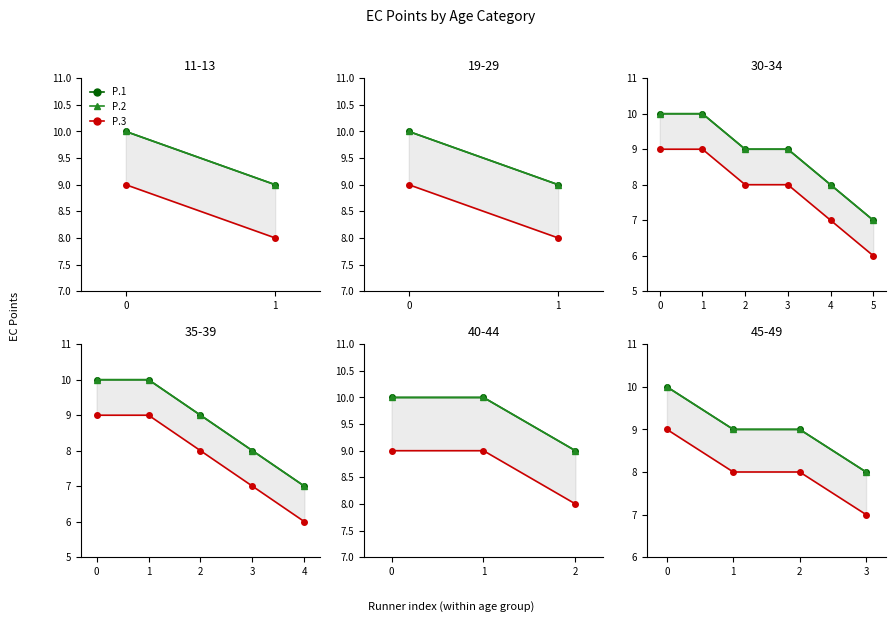

What is the total value across all series at 3?

23